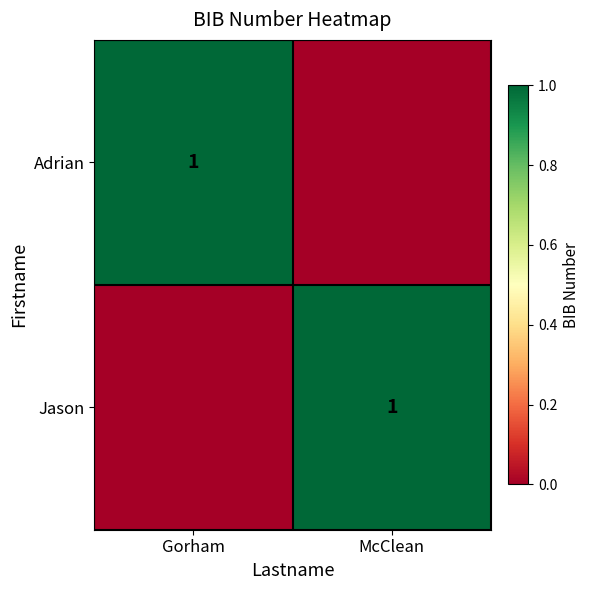

The Adrian series shows 1 at Gorham. True or false?

True